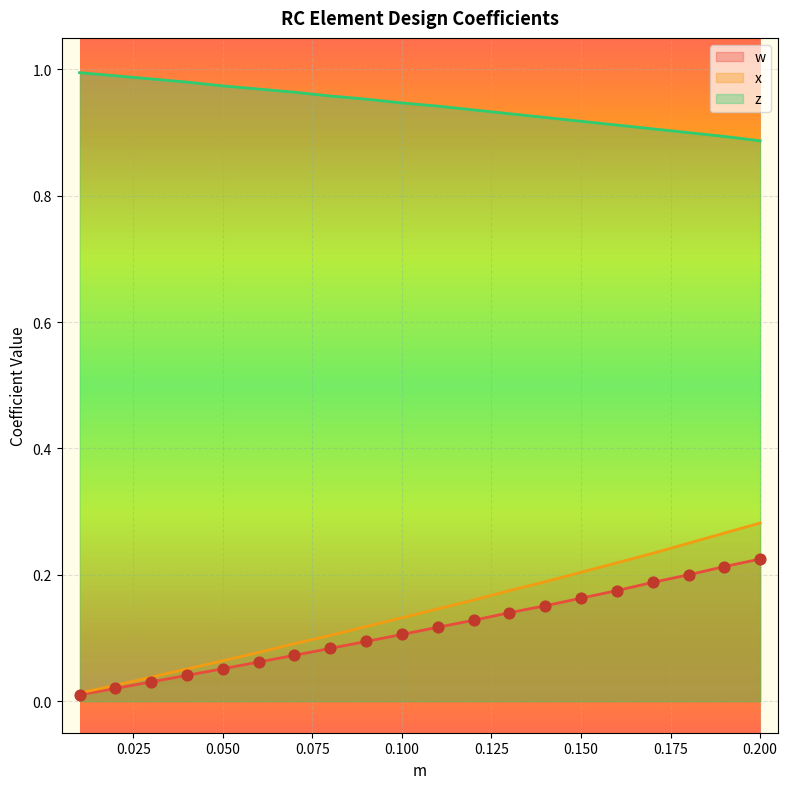

Which series has the largest total across all categories?

z